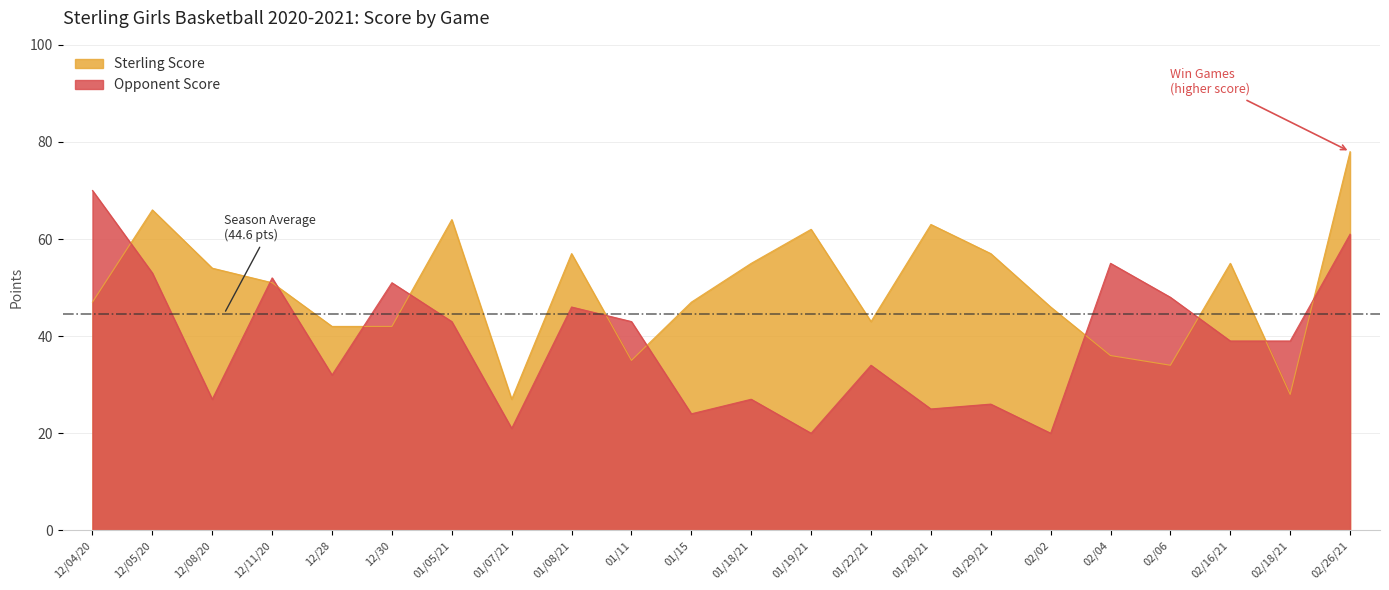

Is it true that Sterling Score equals 66 at 12/05/20?

True